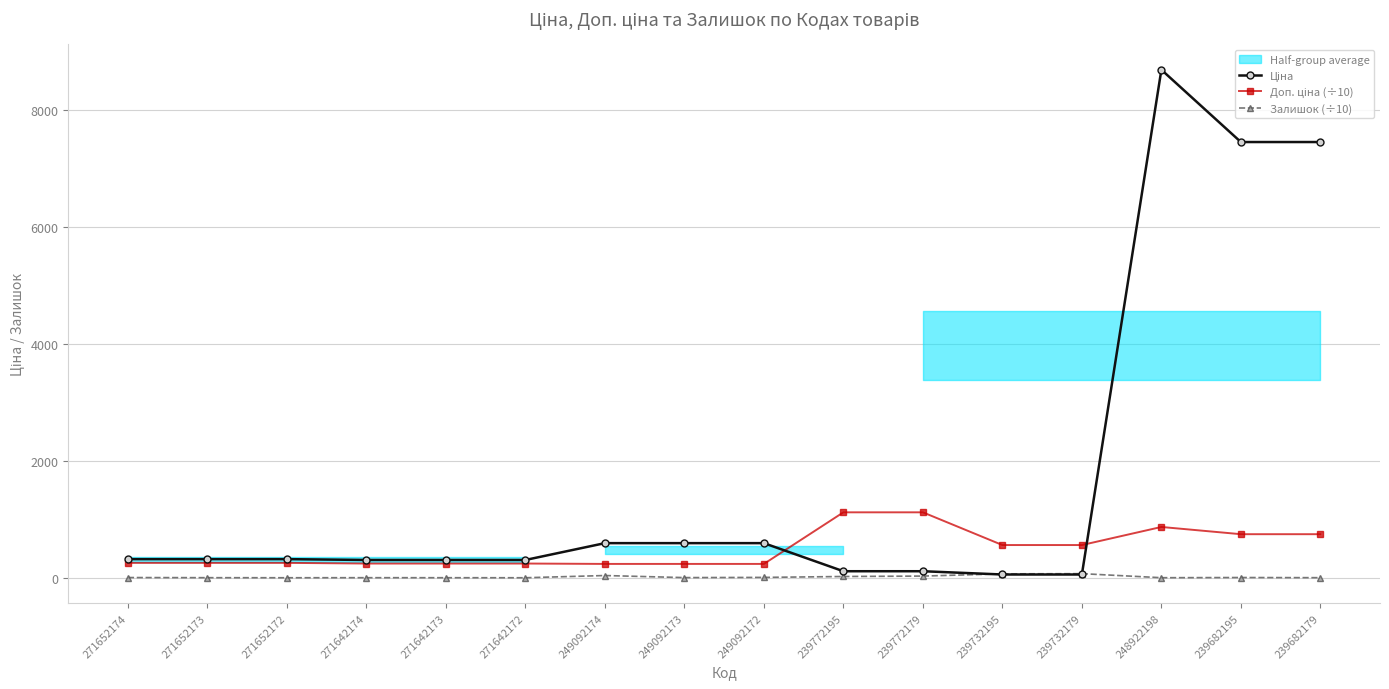

Rank the categories by Доп. ціна (÷10) value from lowest to highest.

249092174, 249092173, 249092172, 271642174, 271642173, 271642172, 271652174, 271652173, 271652172, 239732195, 239732179, 239682195, 239682179, 248922198, 239772195, 239772179